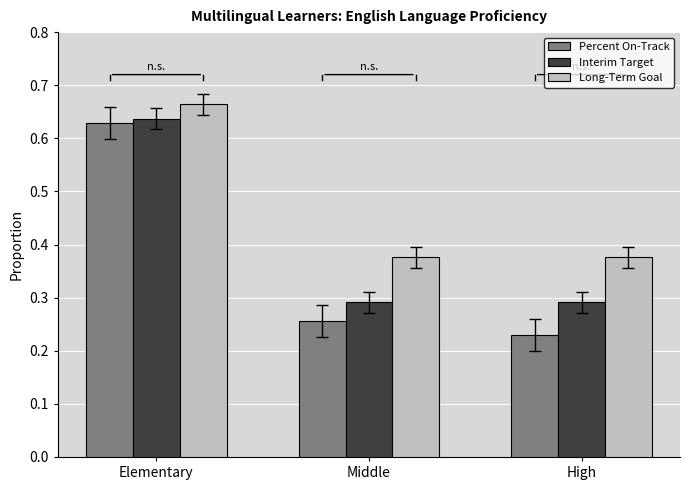

What are all the series names shown in the legend?

Percent On-Track, Interim Target, Long-Term Goal